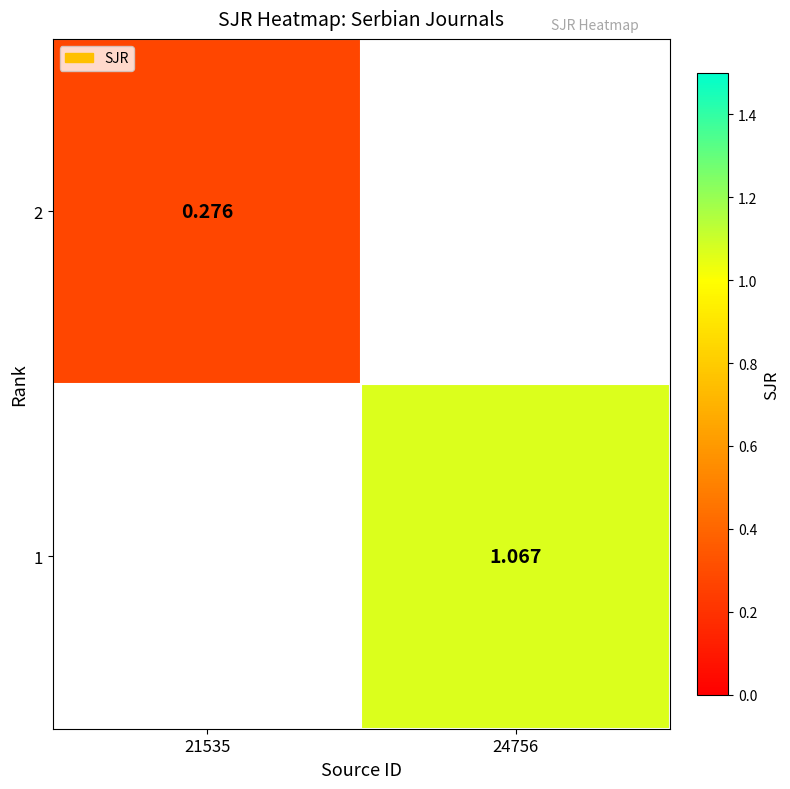

Is the value of 1 at 24756 greater than the value of 2 at 21535?

Yes